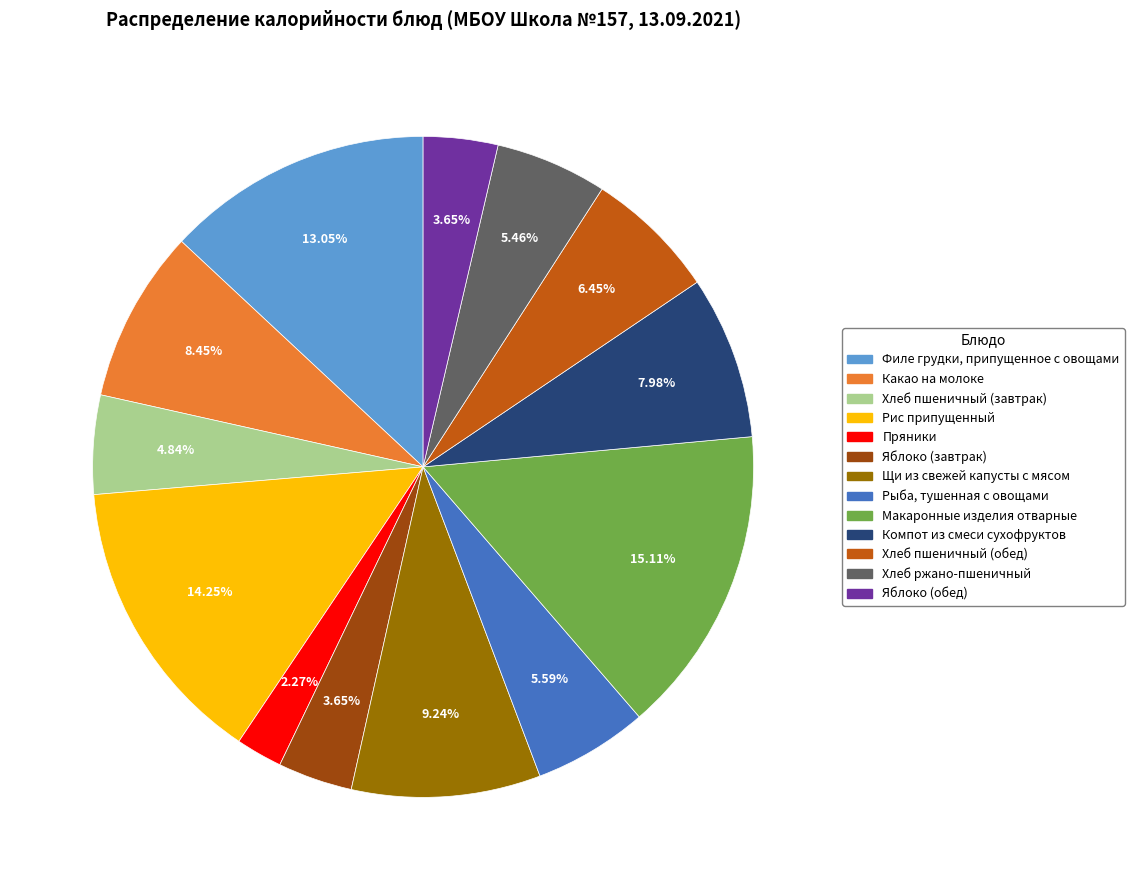

To the nearest percent, what is the difference between the largest and smallest slice percentages?

13%